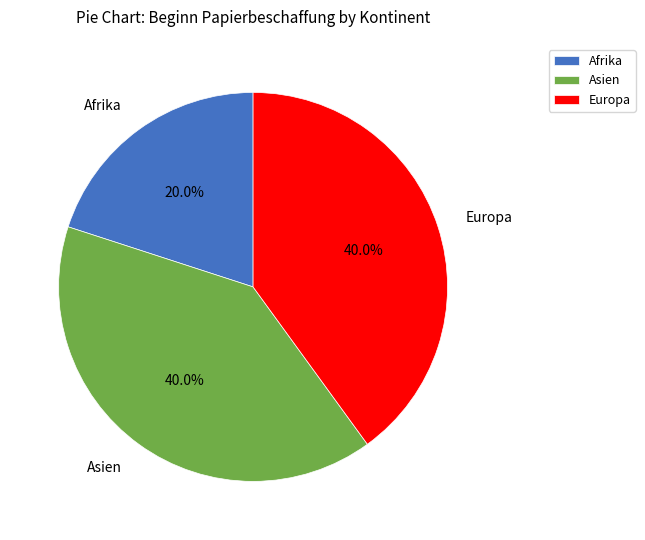

Approximately how many times larger is the value at Europa compared to Asien?

1.0